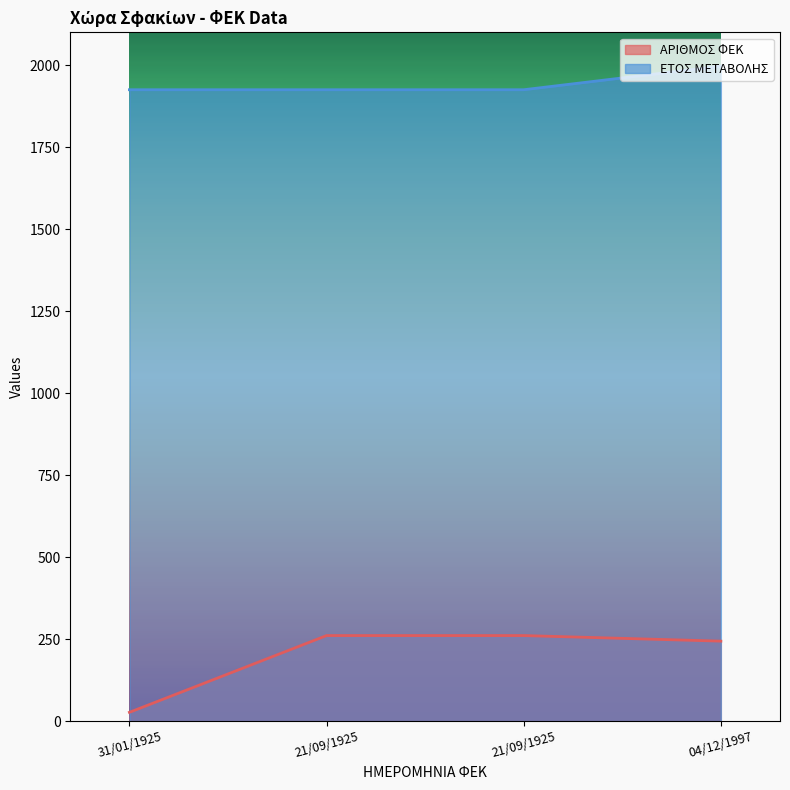

What is the label of the 3rd point from the left?

21/09/1925